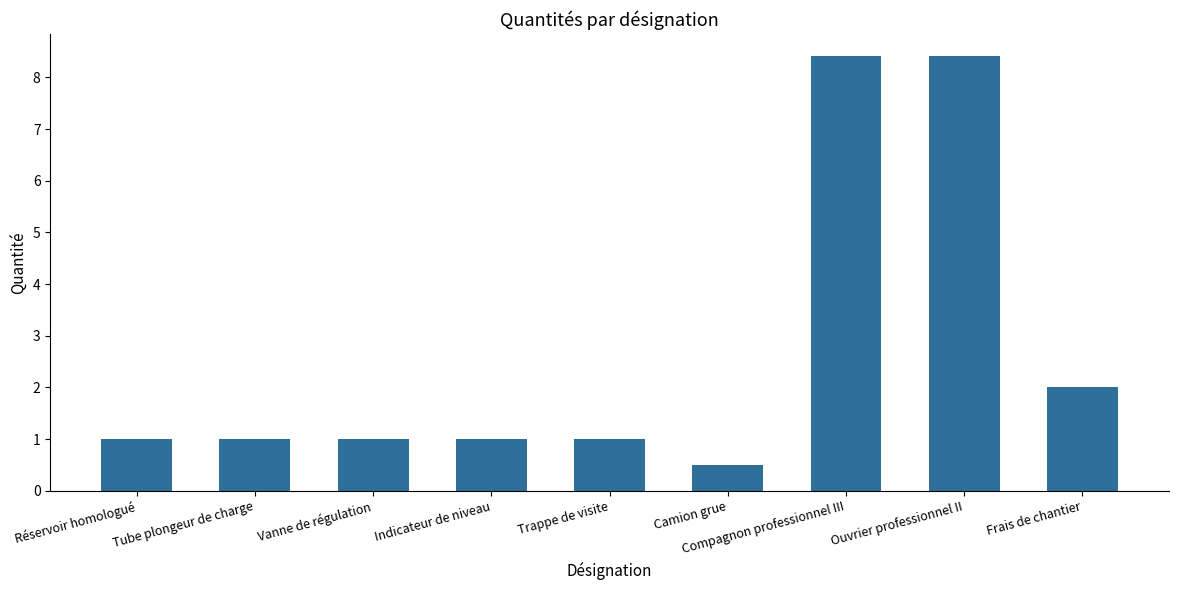

How many data points does each series have?

9